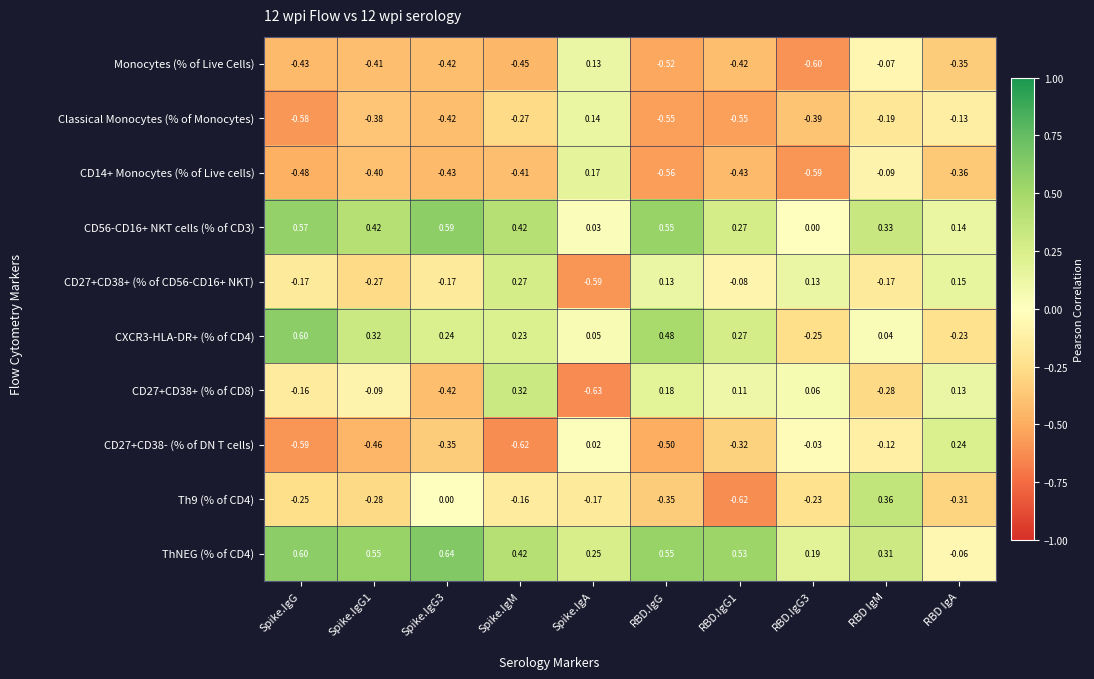

Is the value of CD56-CD16+ NKT cells (% of CD3) at RBD IgA greater than the value of Th9 (% of CD4) at Spike.IgM?

Yes